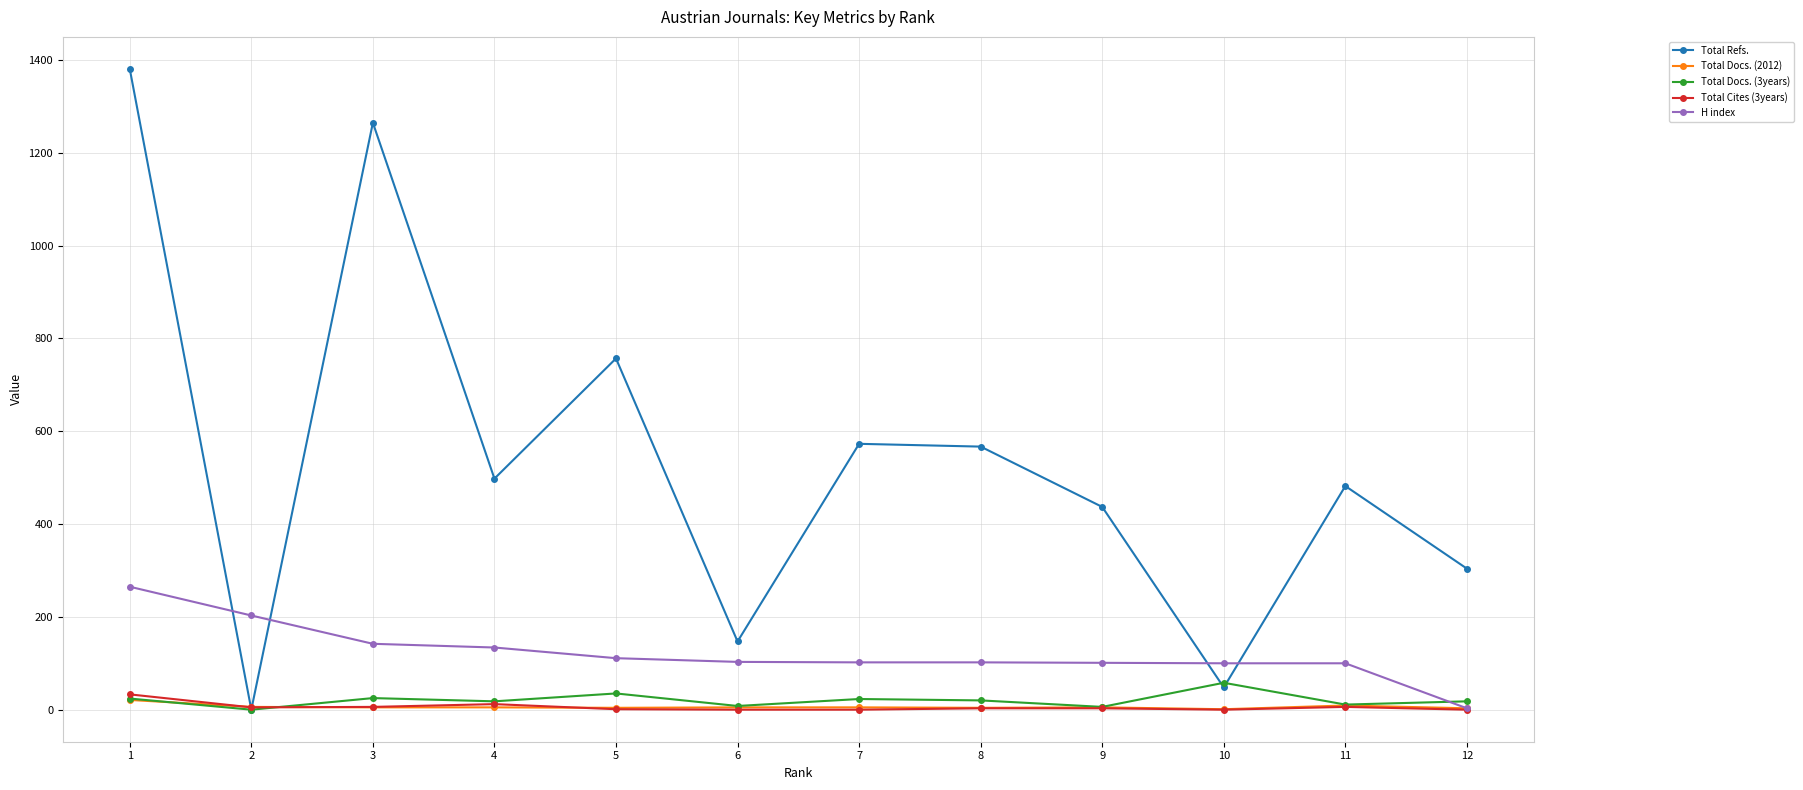

How many intersections are there between Total Docs. (2012) and Total Refs.?

2